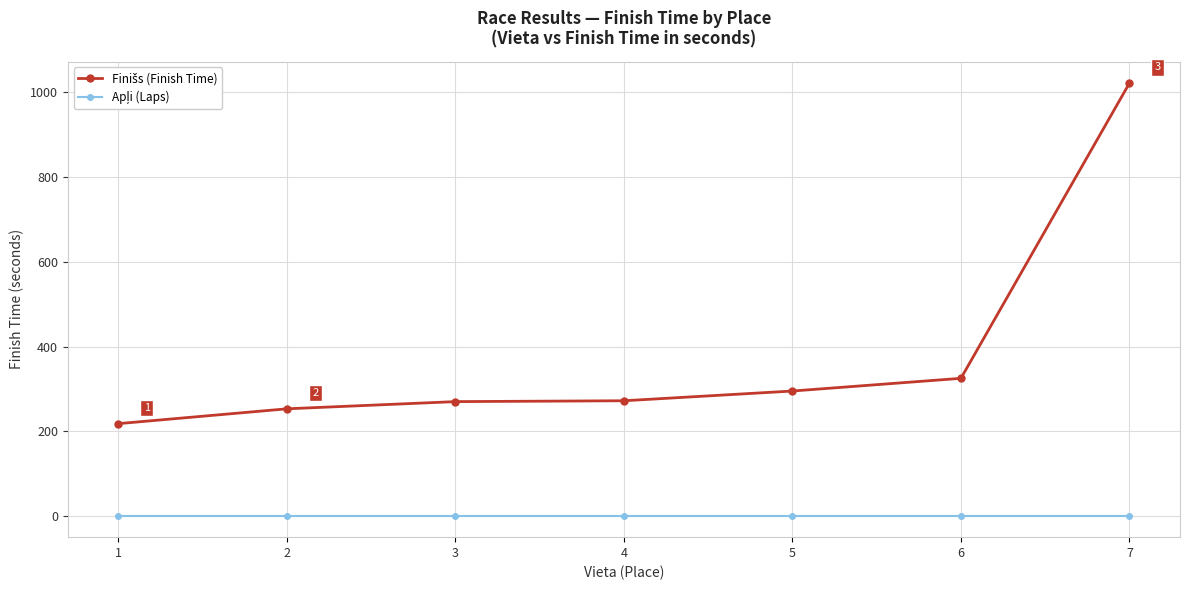

At which category is the sum across all series the highest?

7